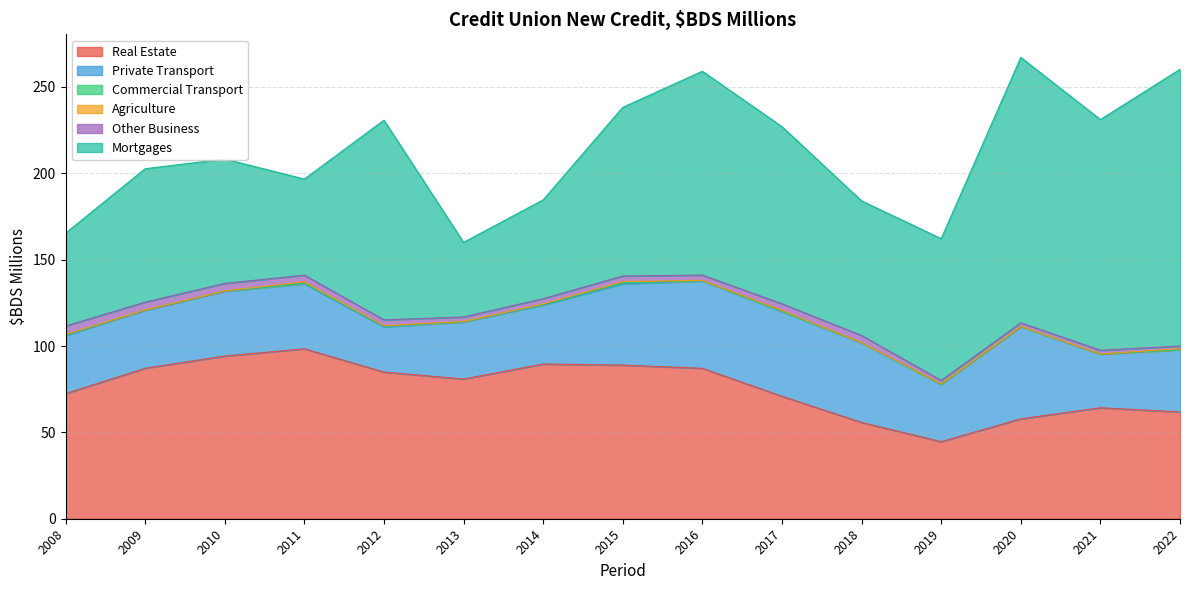

Which series has the widest spread of values?

Mortgages